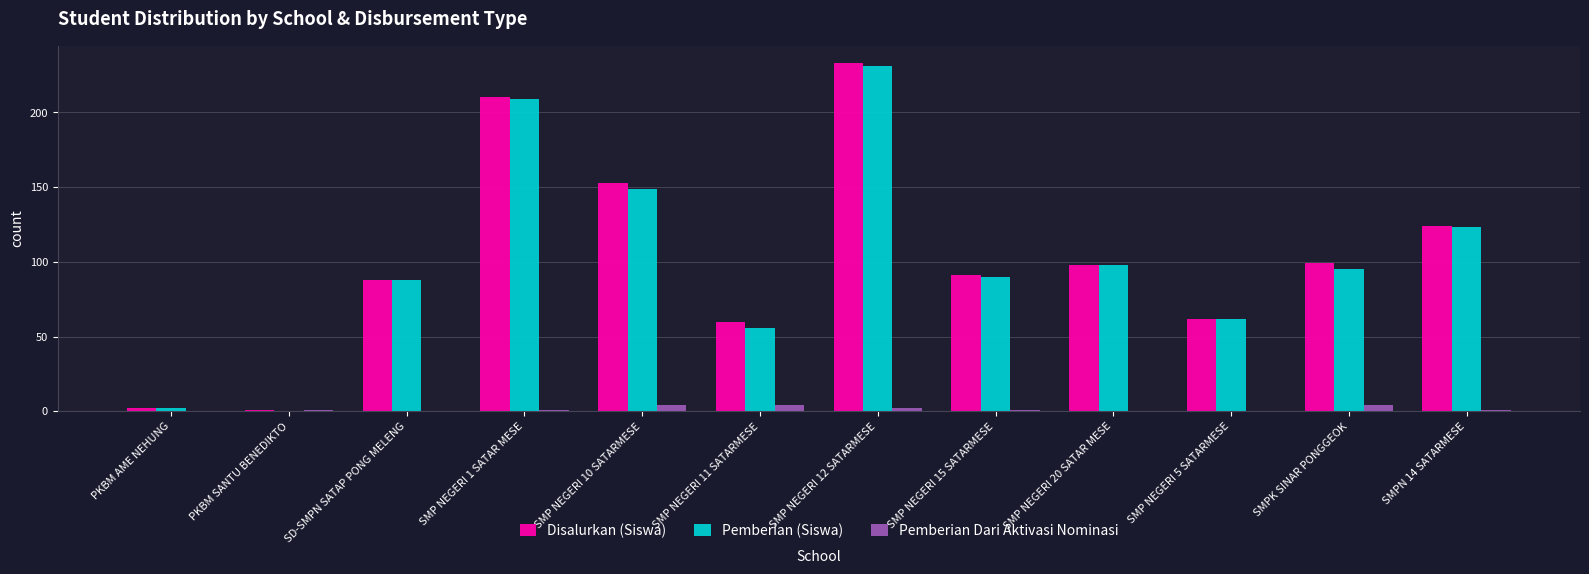

Which series changed the most between SMP NEGERI 1 SATAR MESE and SMPK SINAR PONGGEOK?

Pemberian (Siswa)